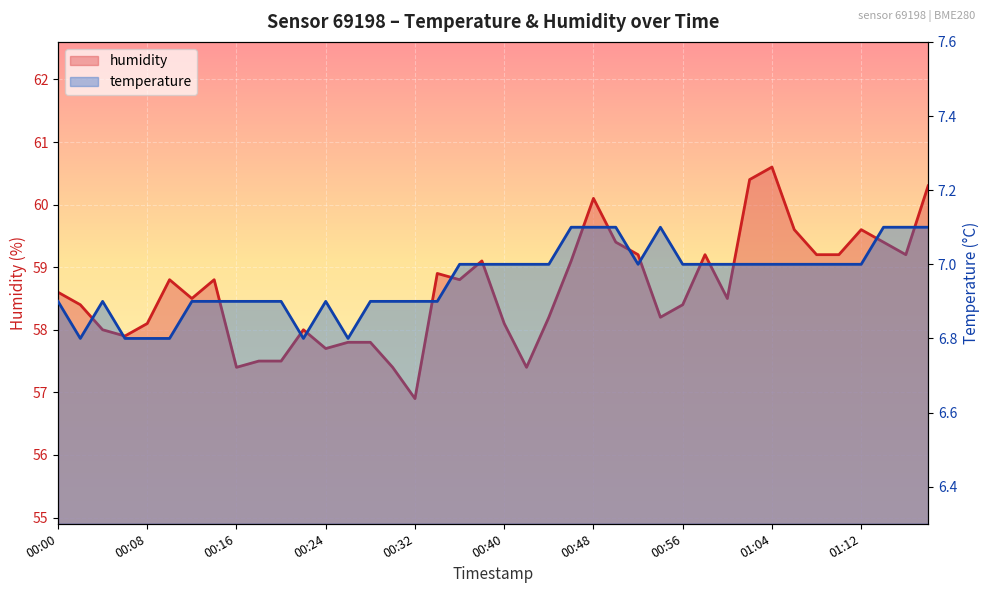

How many data points in temperature are above 7?

7